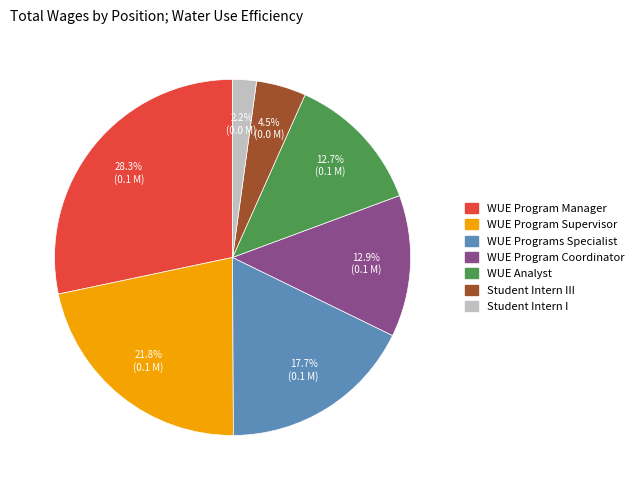

Is there a majority slice in this chart?

No